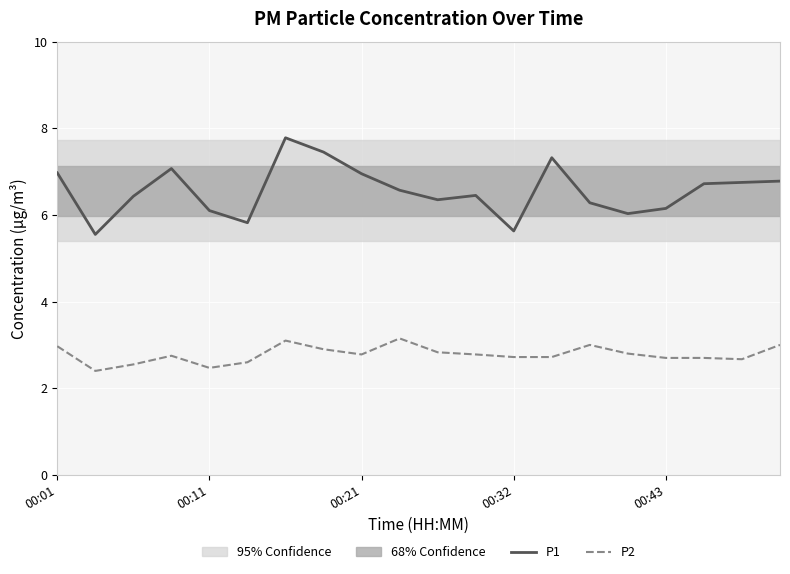

Which category has the highest value in the P2 series?

9